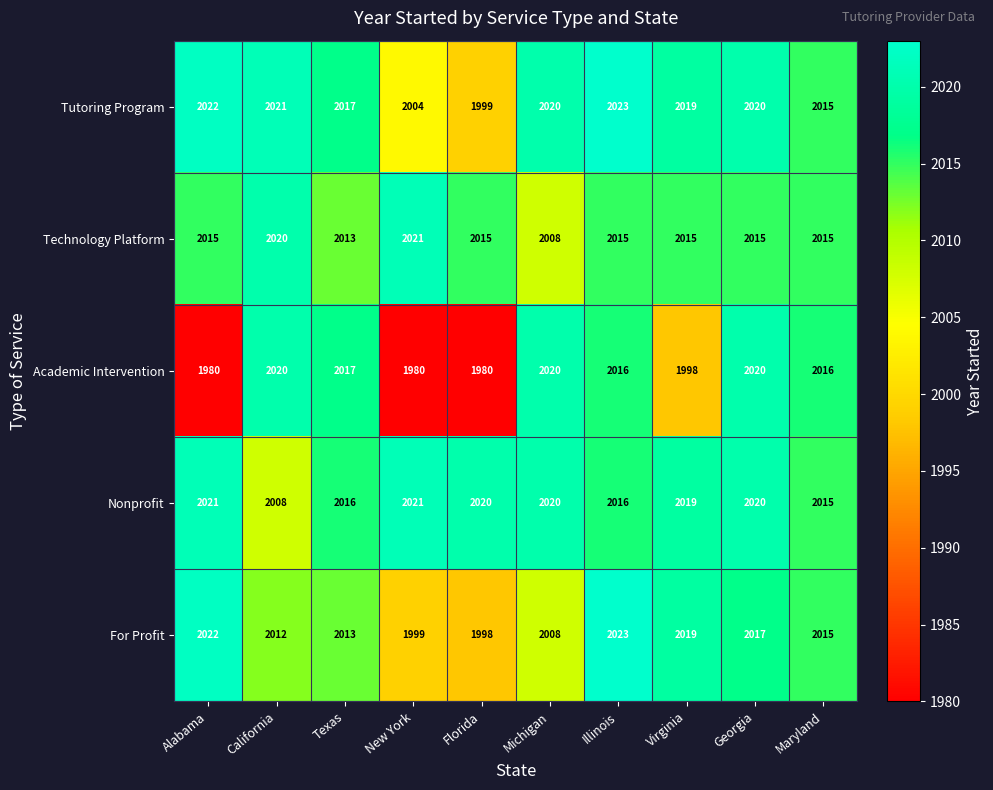

What is the difference between the maximum and minimum values in the Technology Platform series?

13